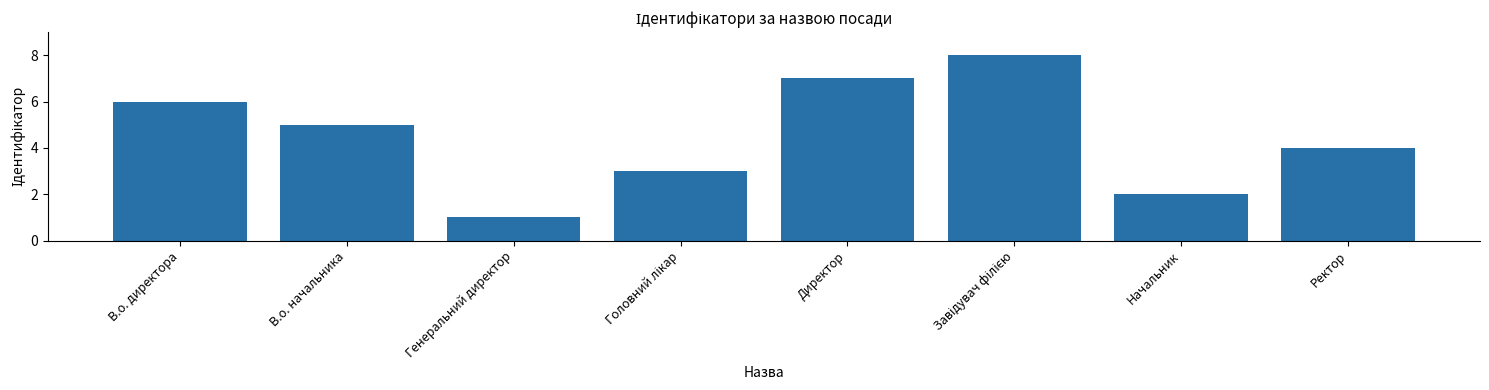

What is the difference between the values at Начальник and В.о. директора?

4